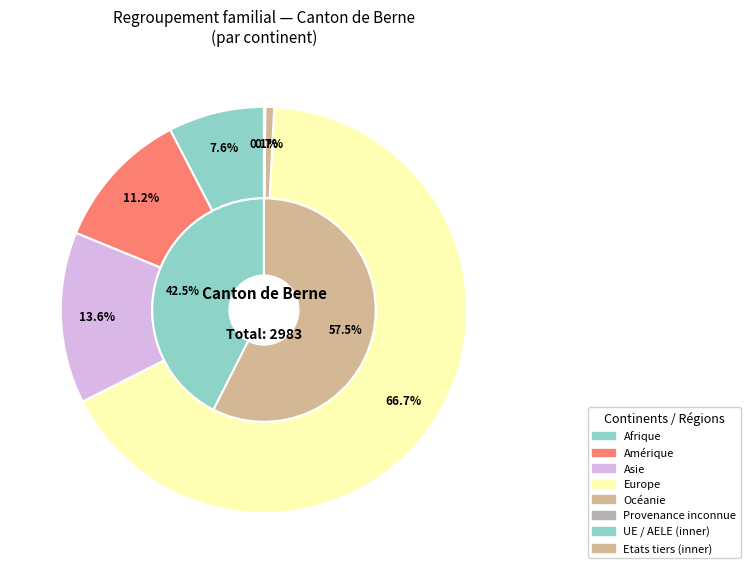

Rank the categories by value from lowest to highest.

Provenance inconnue, Océanie, Afrique, Amérique, Asie, Europe